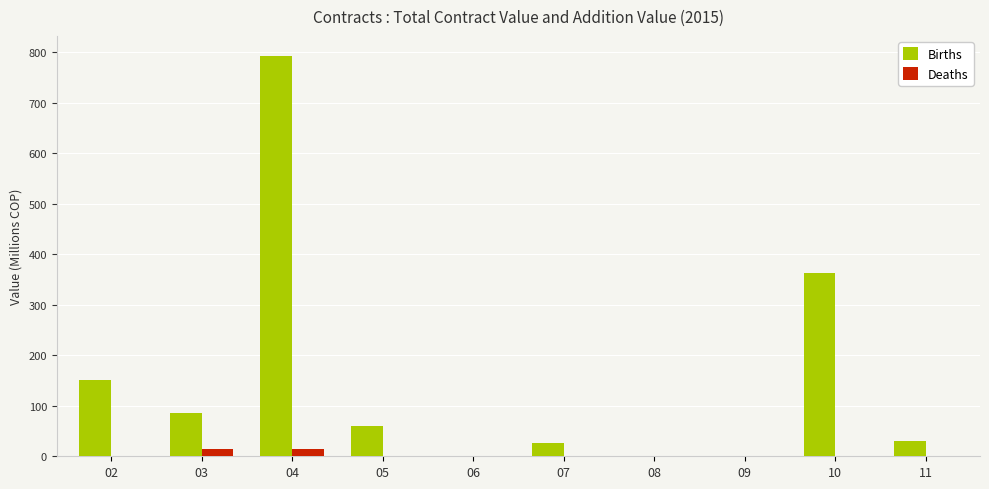

Where is Births nearest to the value 396?

10